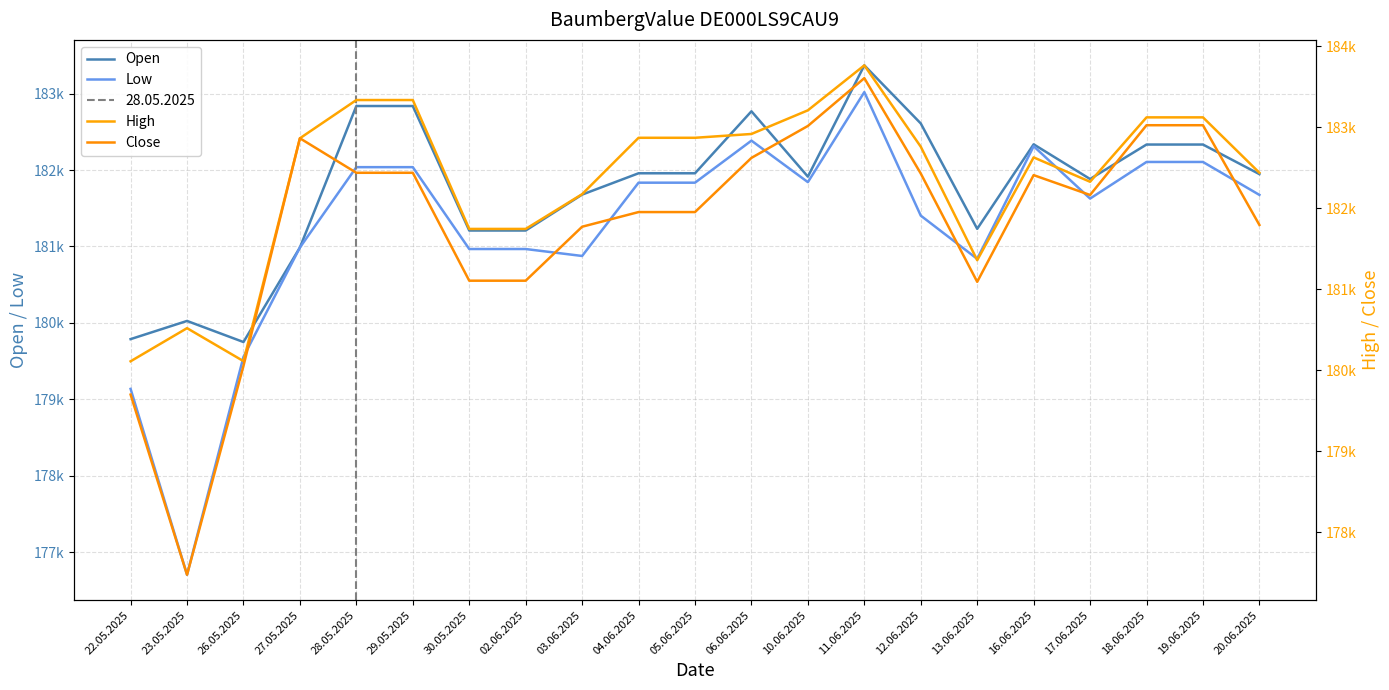

What position from the left is 04.06.2025?

10